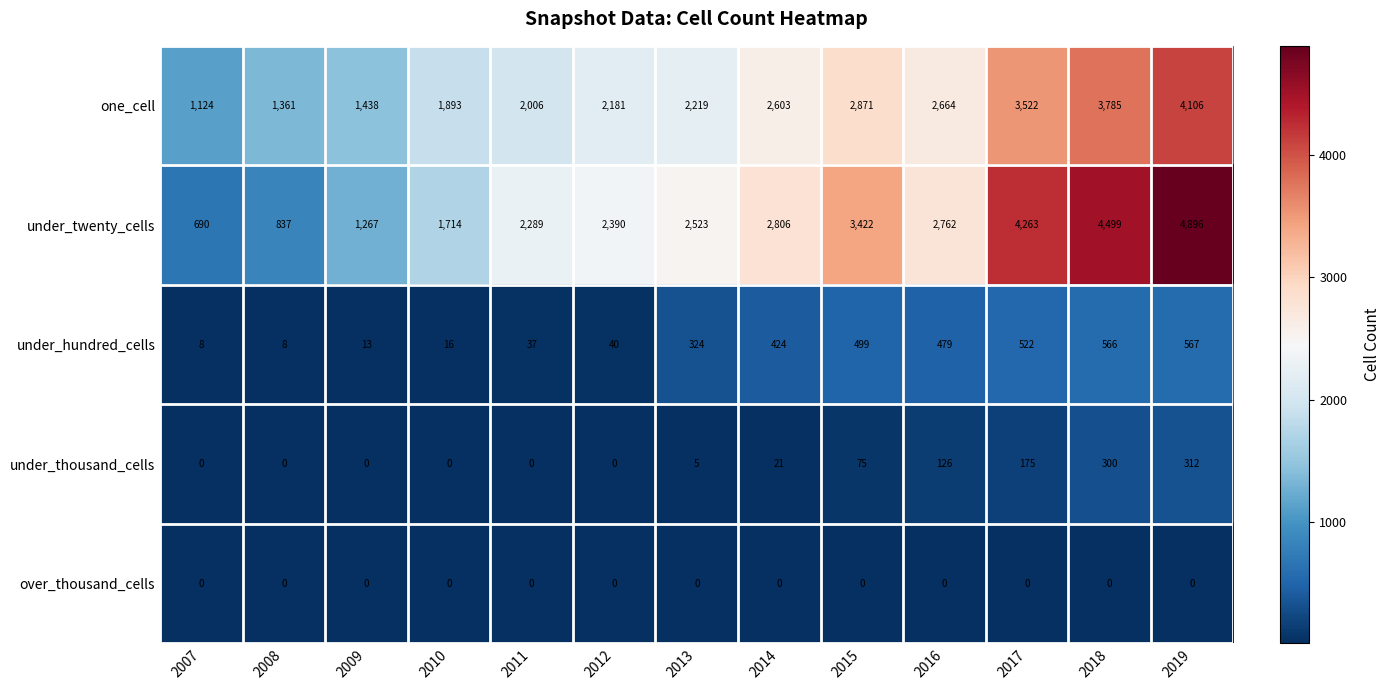

What is the highest value of the under_hundred_cells series?

567